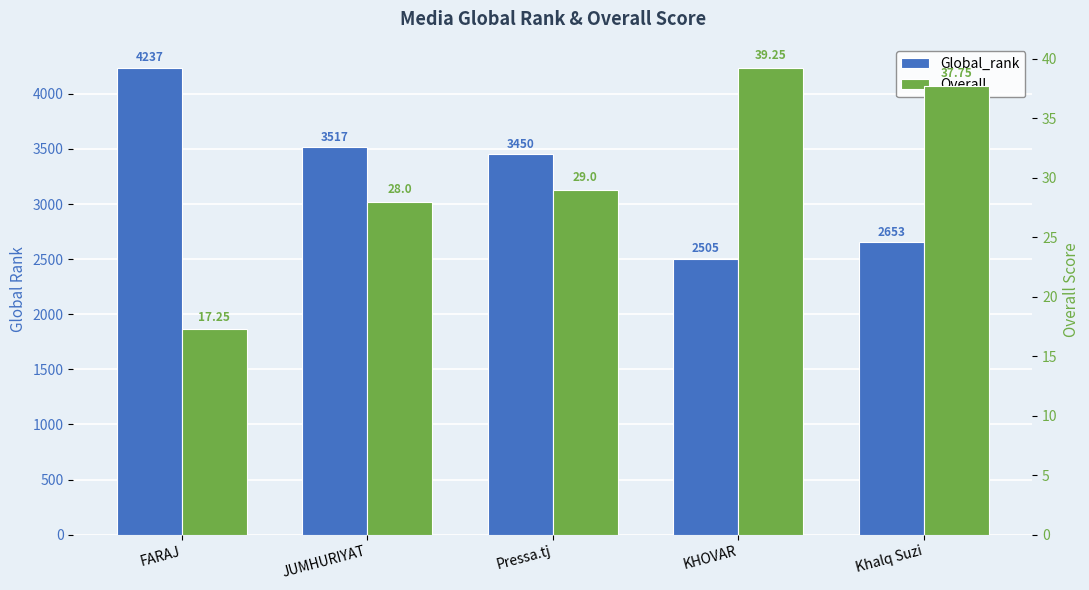

At which label does Overall reach its peak?

KHOVAR